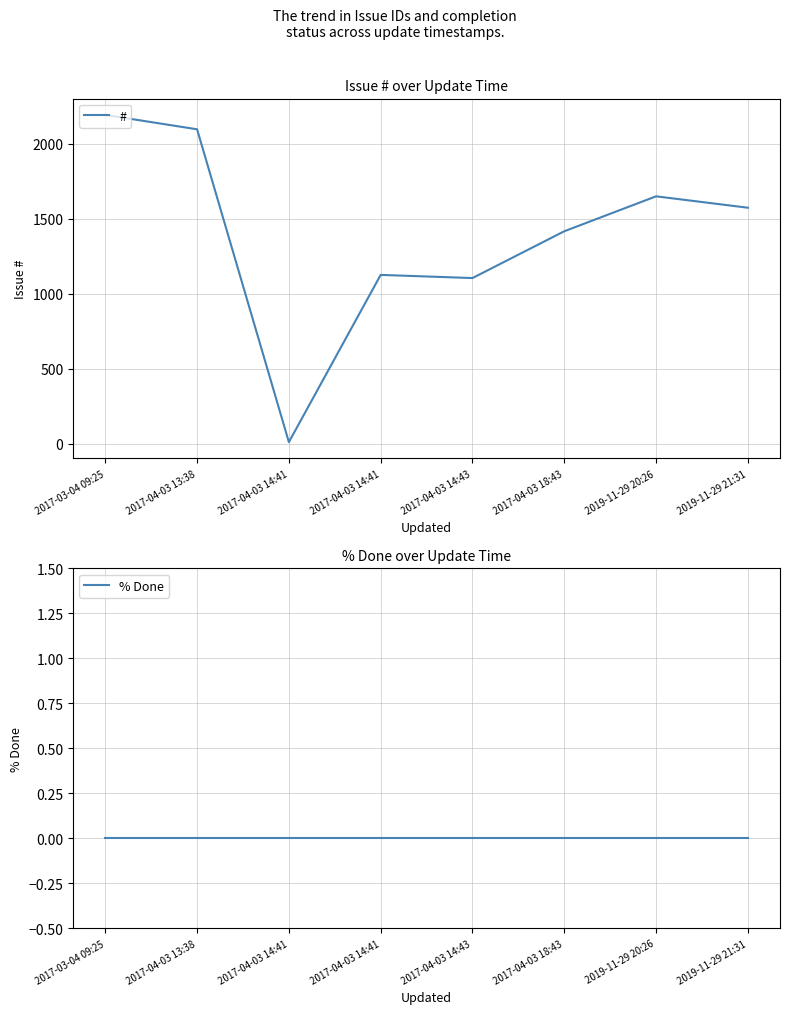

What is the spread (max minus min) of values at 2017-04-03 14:41?

10